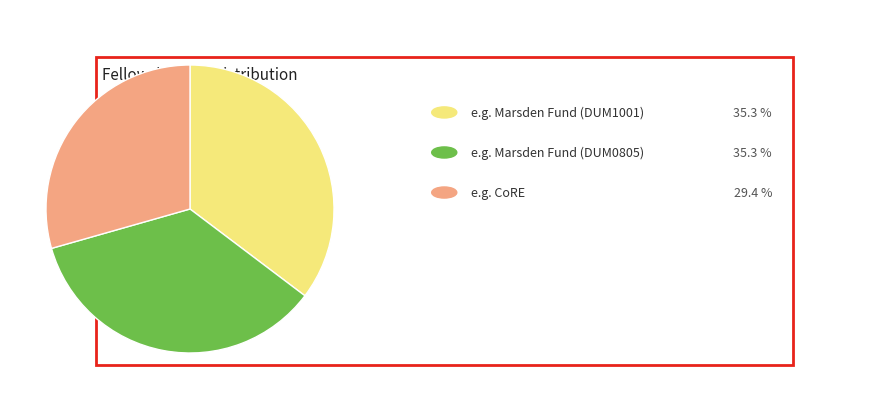

Is there any slice that represents more than half of the pie?

No